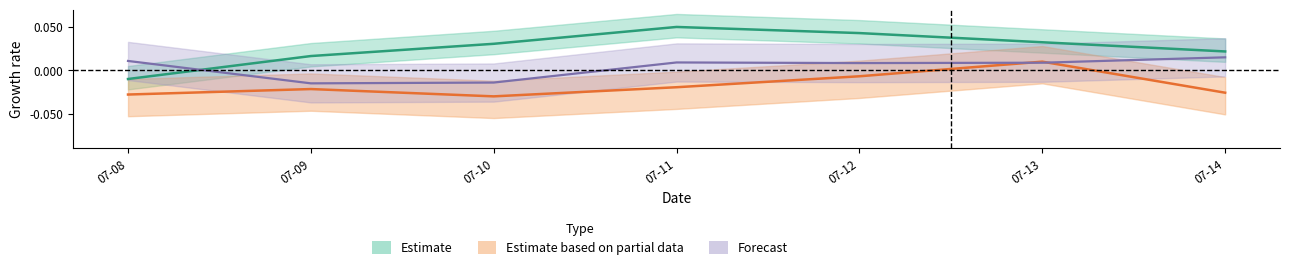

Is it true that Direzione vento - Grezzo equals 0.0 at 07-12?

False